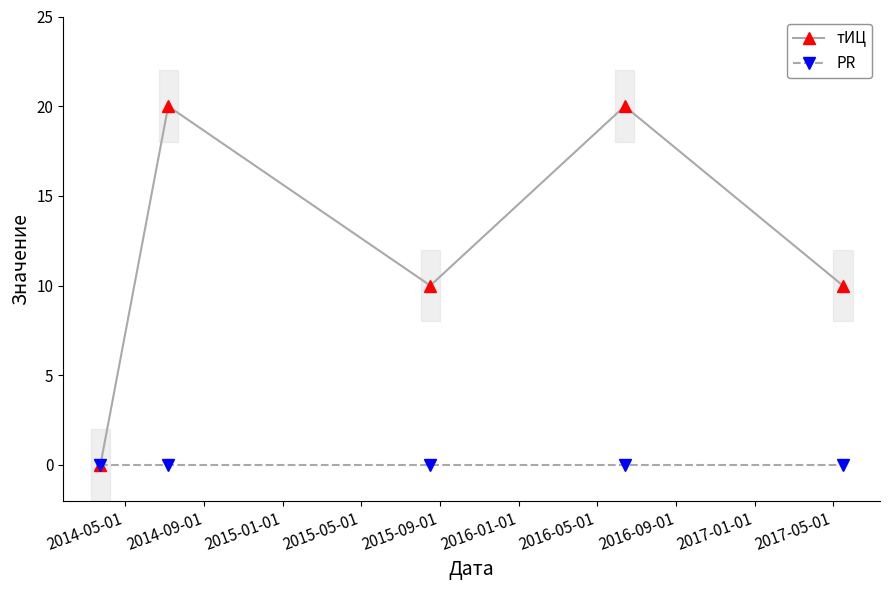

Rank the series by their average value, from lowest to highest.

PR, тИЦ